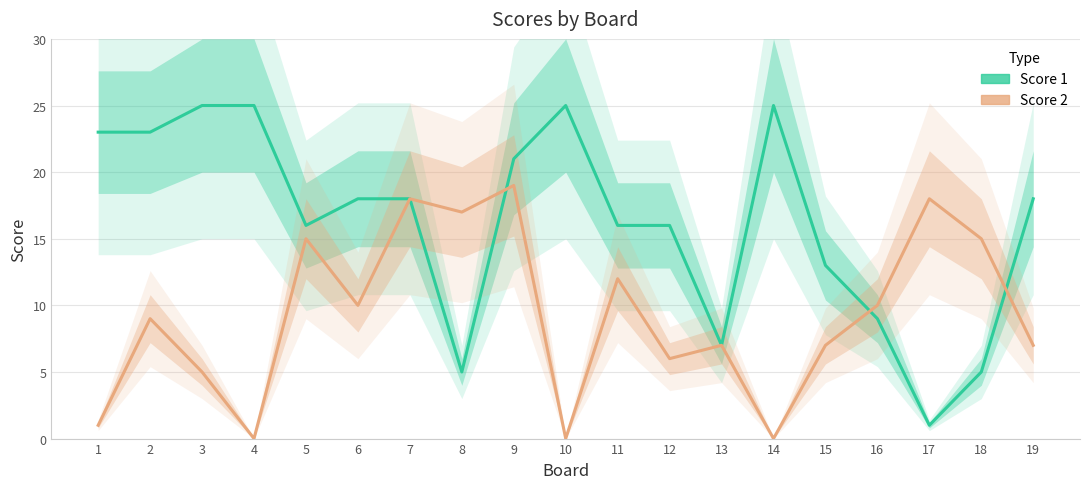

Which series changed the most between 7 and 8?

Score 1